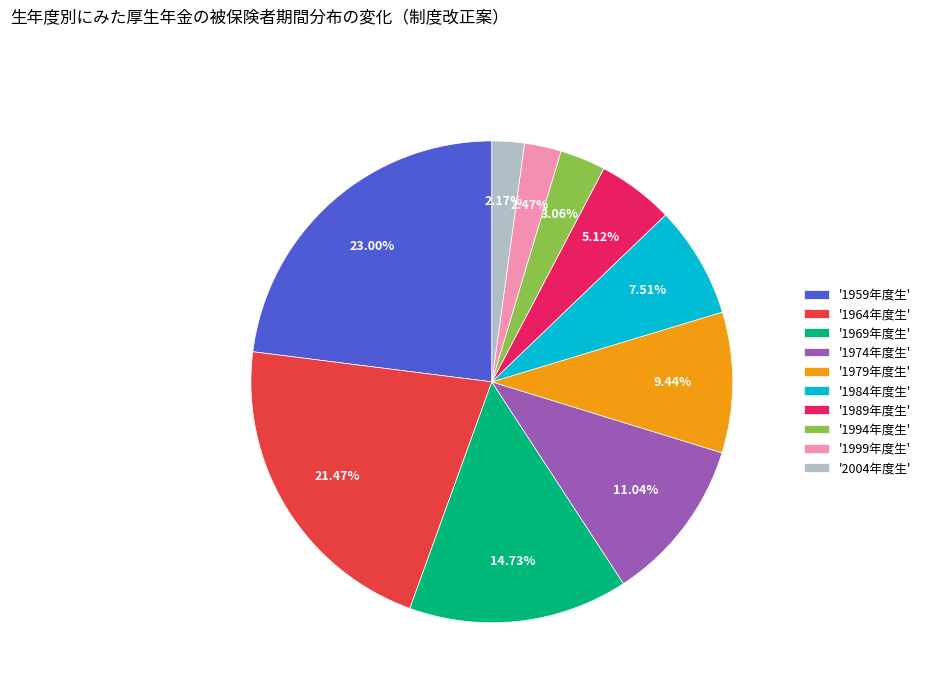

Is there a majority slice in this chart?

No